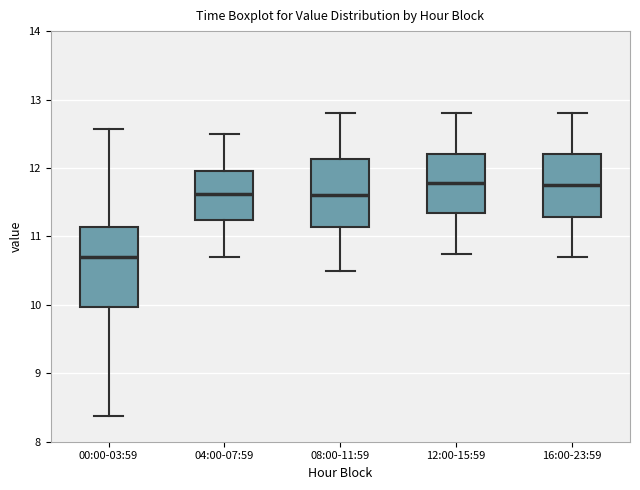

Where does the median line of the box for 08:00-11:59 sit on the y-axis? The values are not printed on the chart, so give them approximately, as read against the axis.

11.6